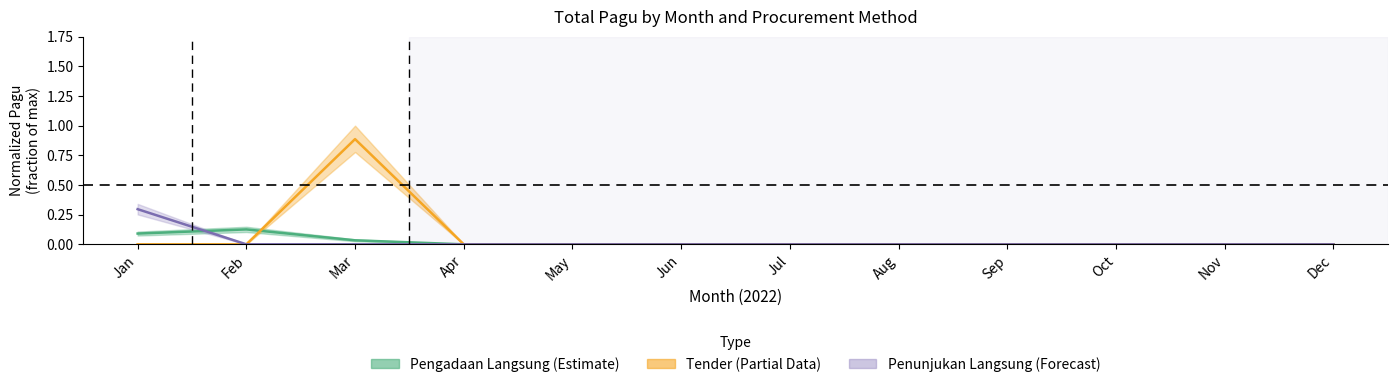

Between Mar and Sep, which series saw the biggest shift?

Tender (Partial)